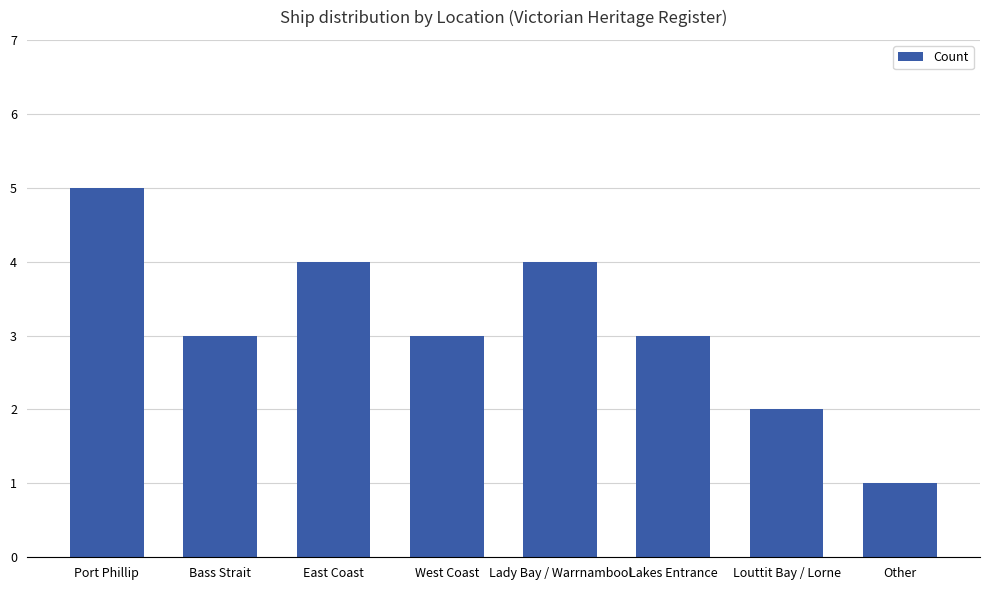

What is the label of the 4th bar from the left?

West Coast